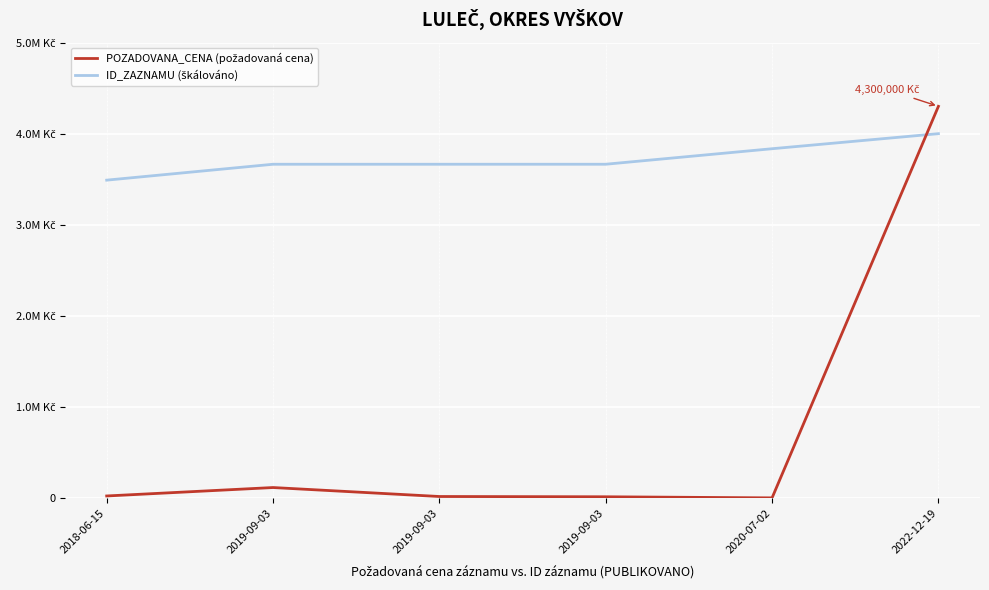

Is this an area chart (filled region under the line)?

No